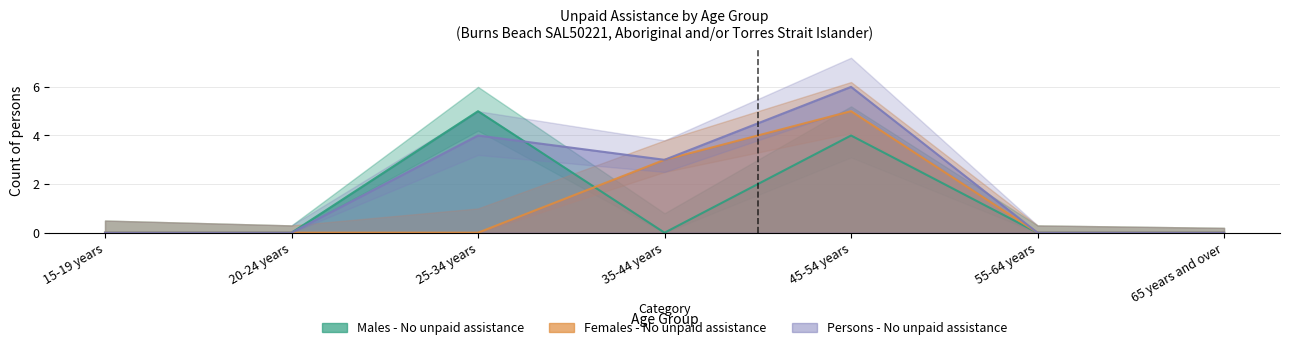

How many times do Males - No unpaid assistance and Persons - No unpaid assistance cross each other?

1